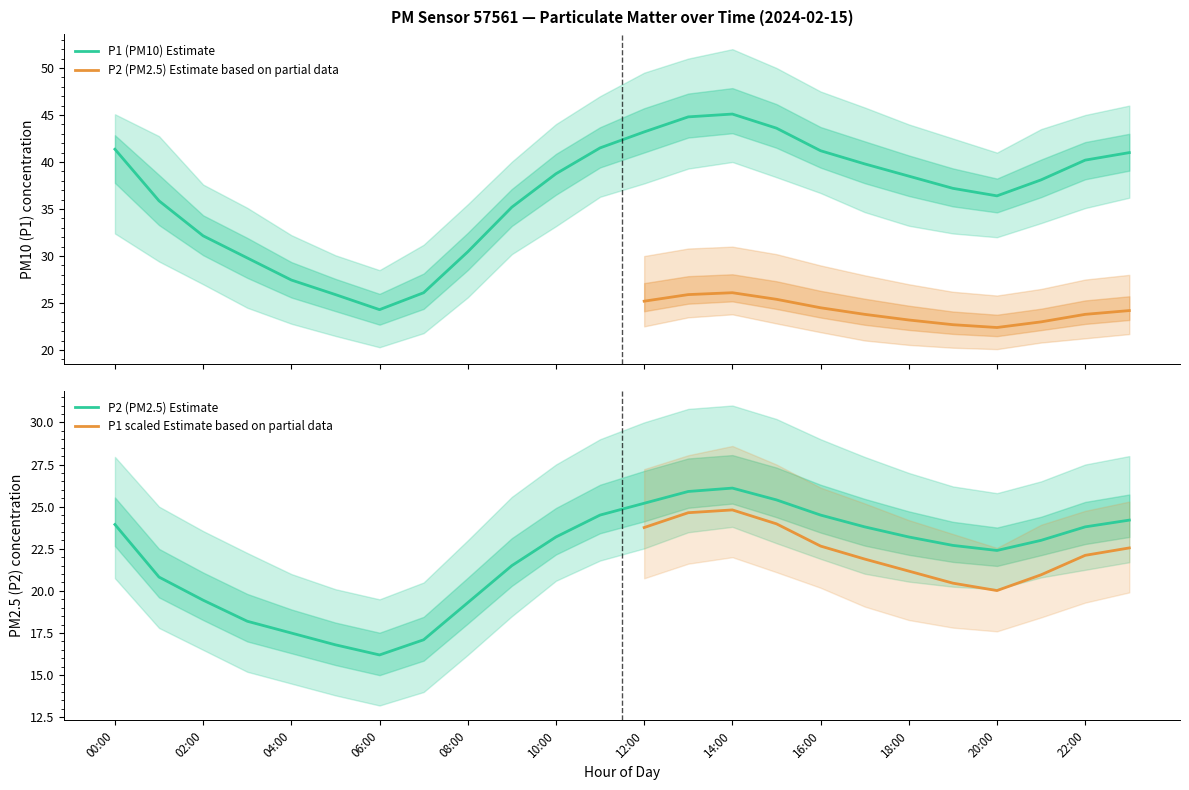

Is it true that P1 equals 30.4 at 08:00?

True